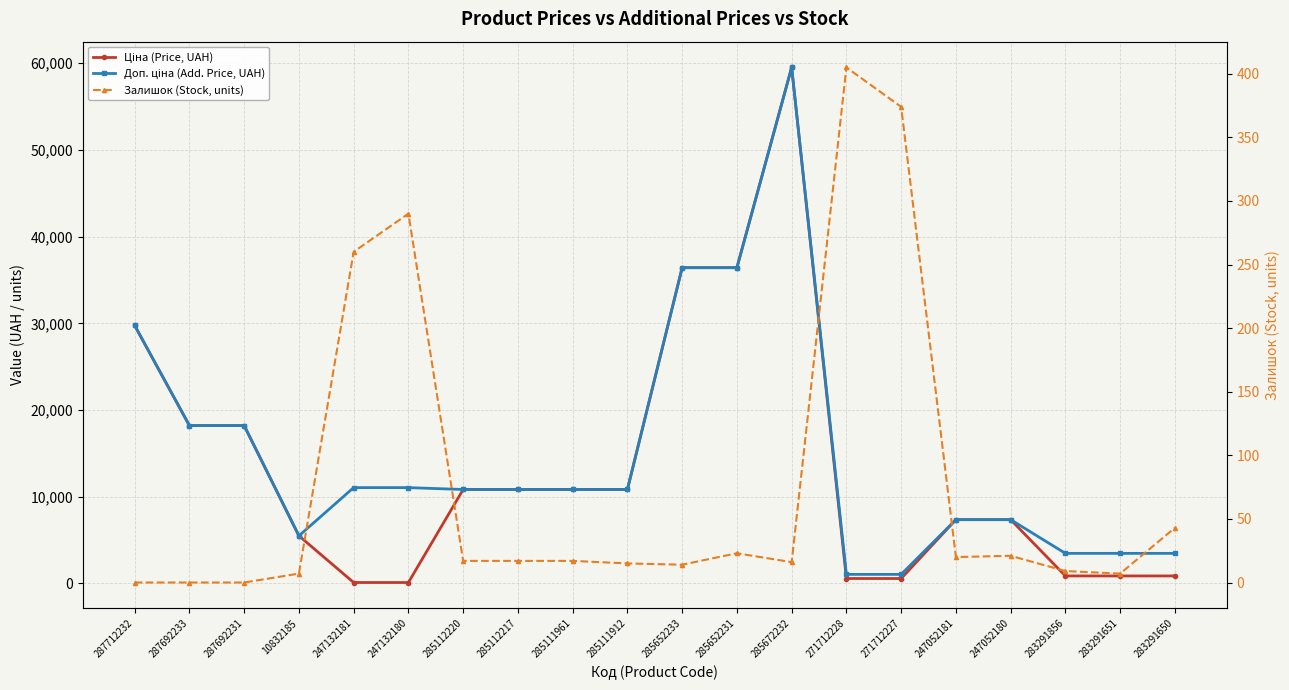

Which series has the largest total across all categories?

Доп. ціна (Add. Price, UAH)